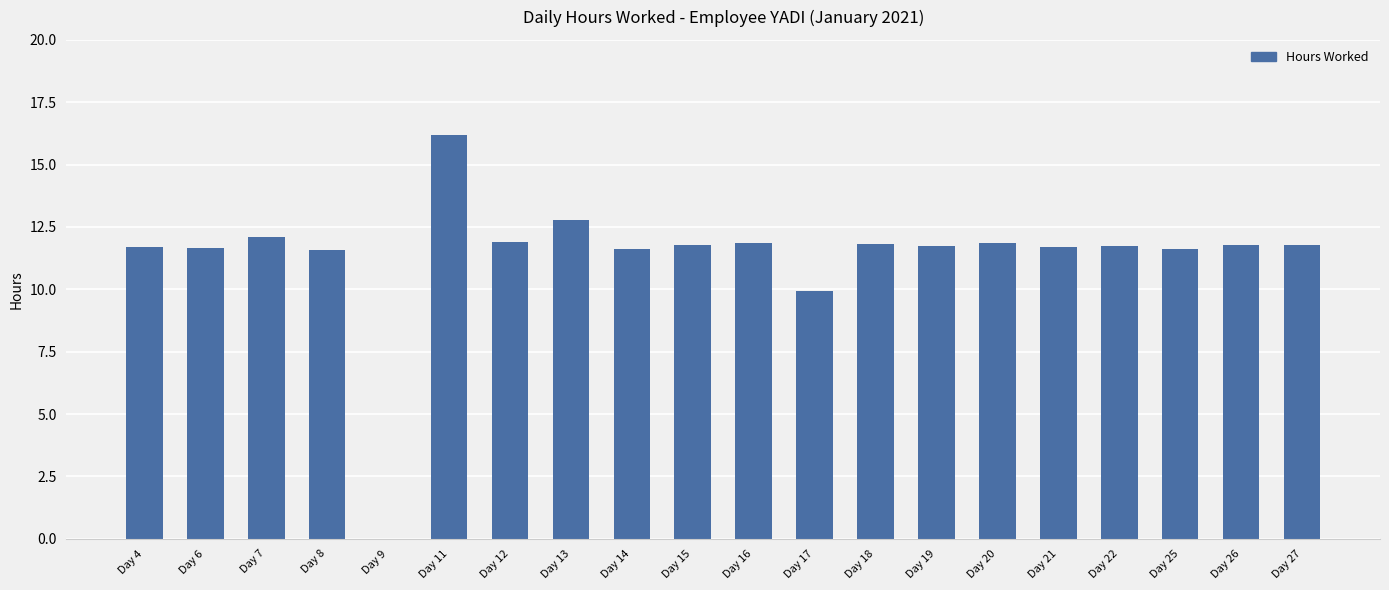

Where does the data first go above 11?

Day 4